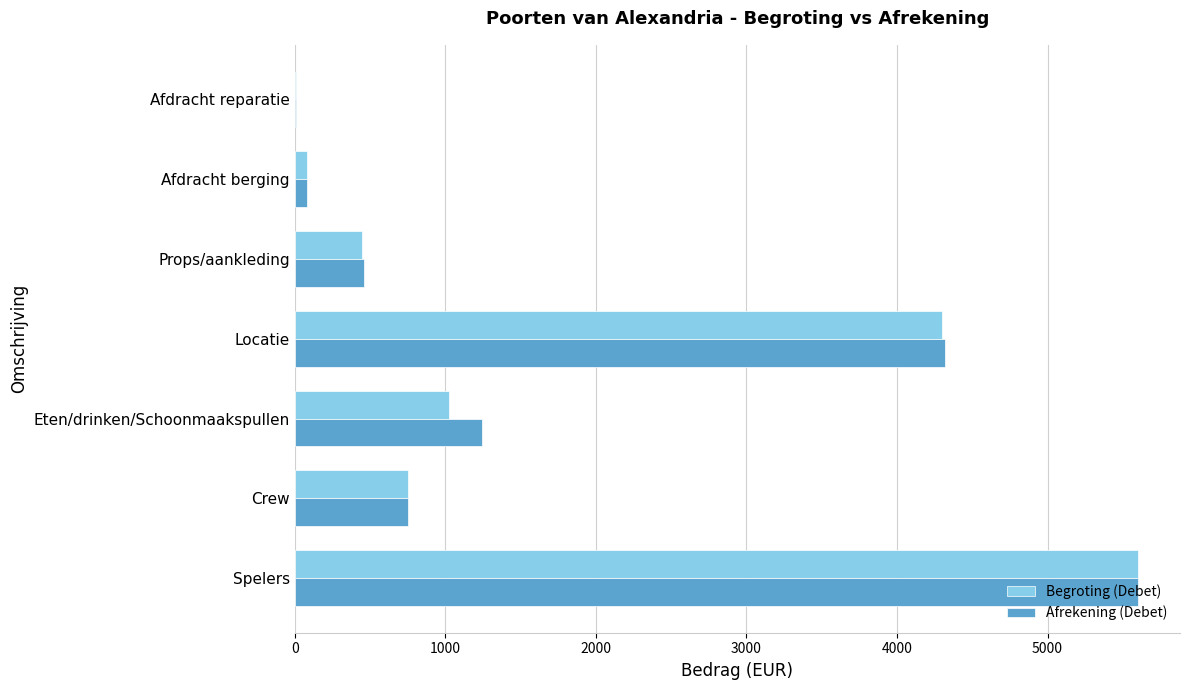

The Afrekening (Debet) series shows 1866.8 at Locatie. True or false?

False